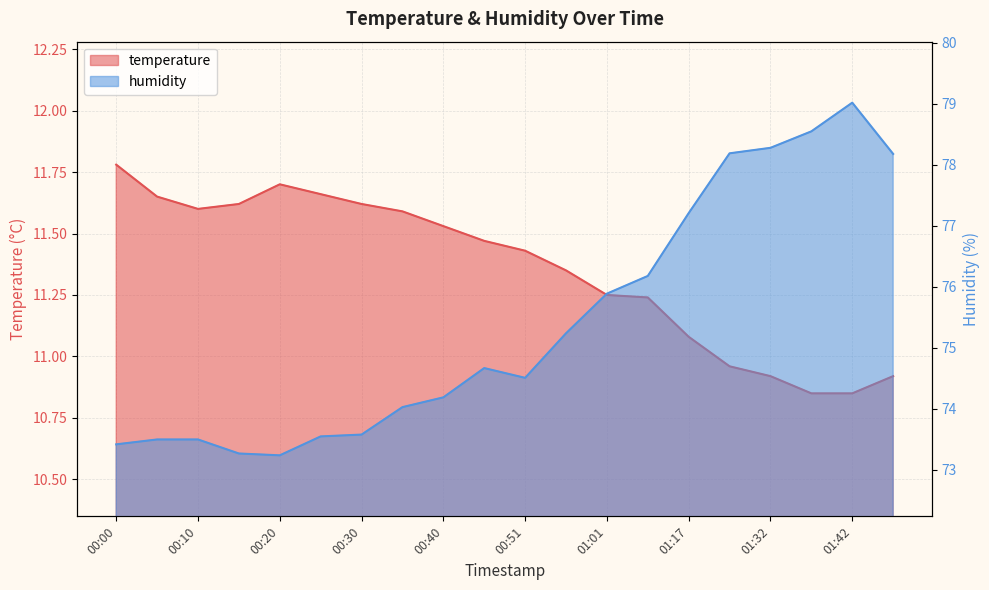

What is the average value of the temperature series?

11.4